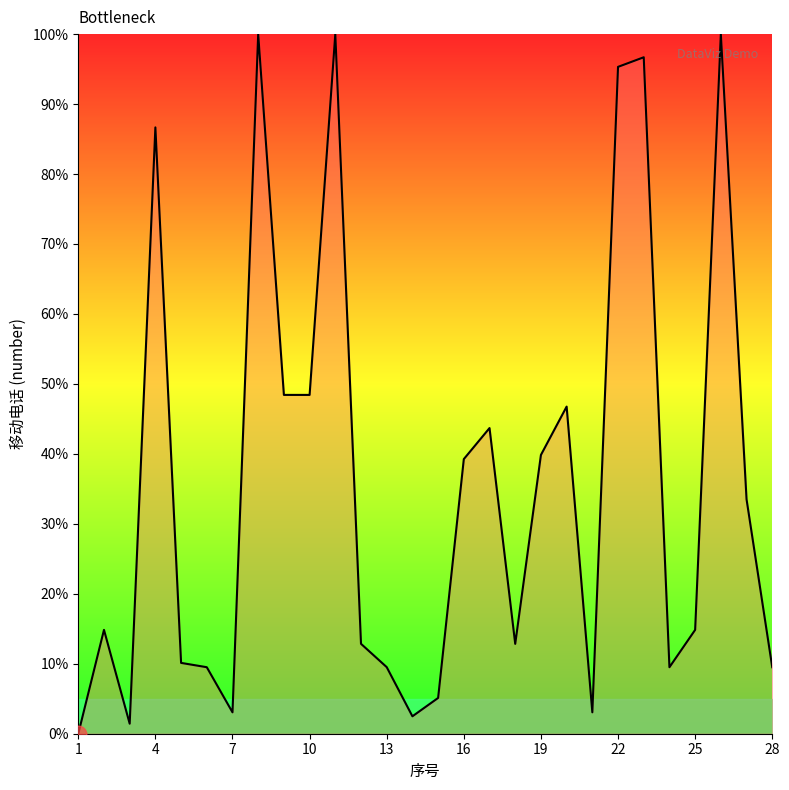

What is the maximum value shown in the chart?

100.0